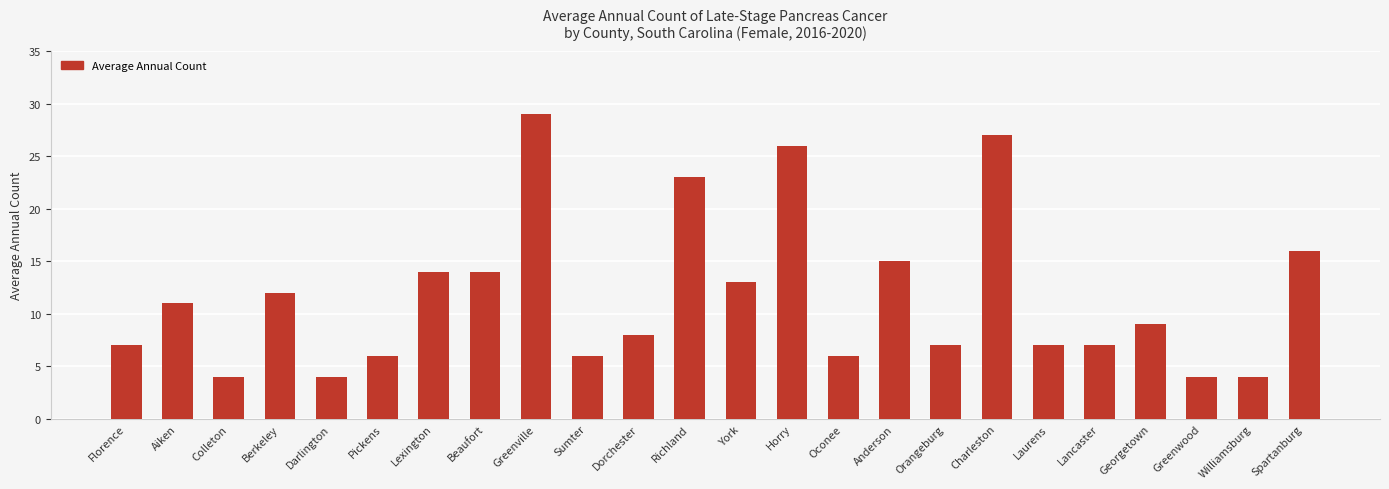

Is it true that the value at Richland is 32?

False